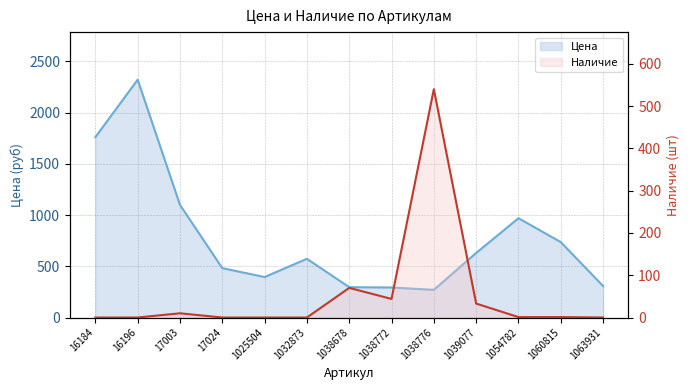

At which category does Цена reach its first local peak?

16196